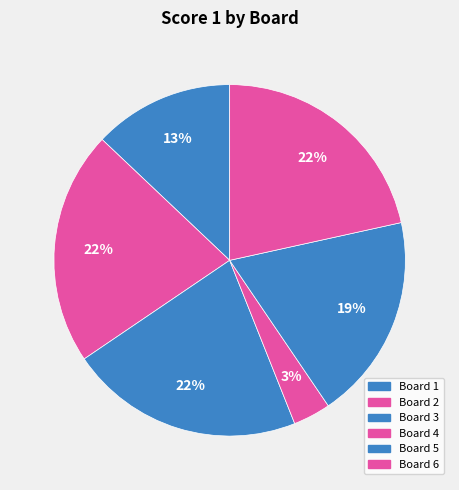

Which slice is the largest?

Board 2